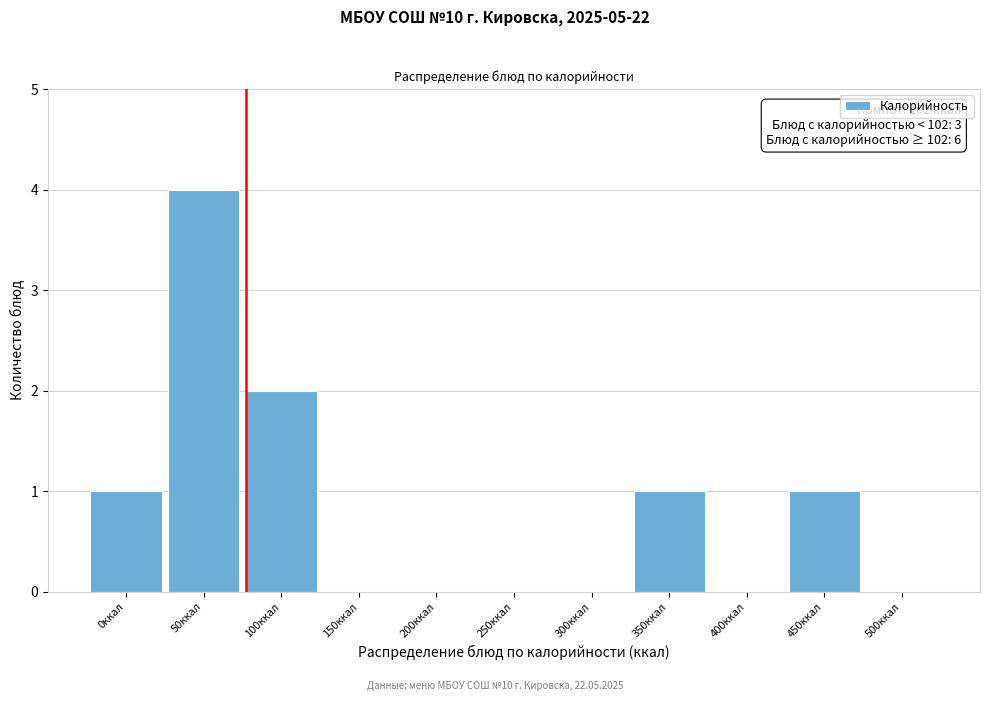

Reading right to left, transcribe all the data shown in this chart.

500ккал=0	450ккал=1	400ккал=0	350ккал=1	300ккал=0	250ккал=0	200ккал=0	150ккал=0	100ккал=2	50ккал=4	0ккал=1